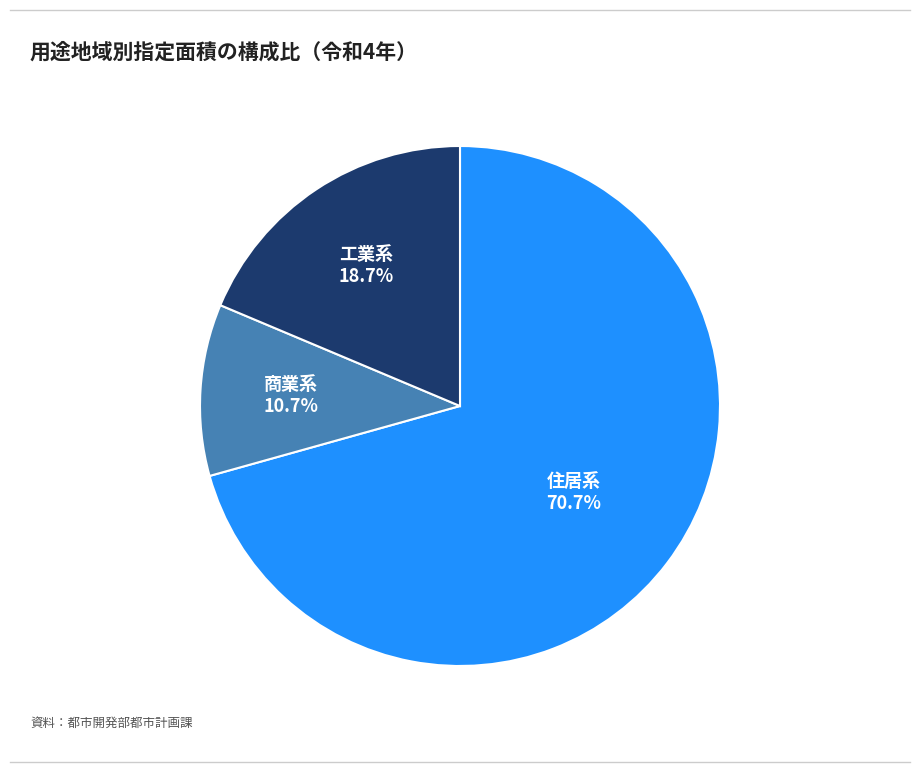

Does any single category account for the majority?

Yes